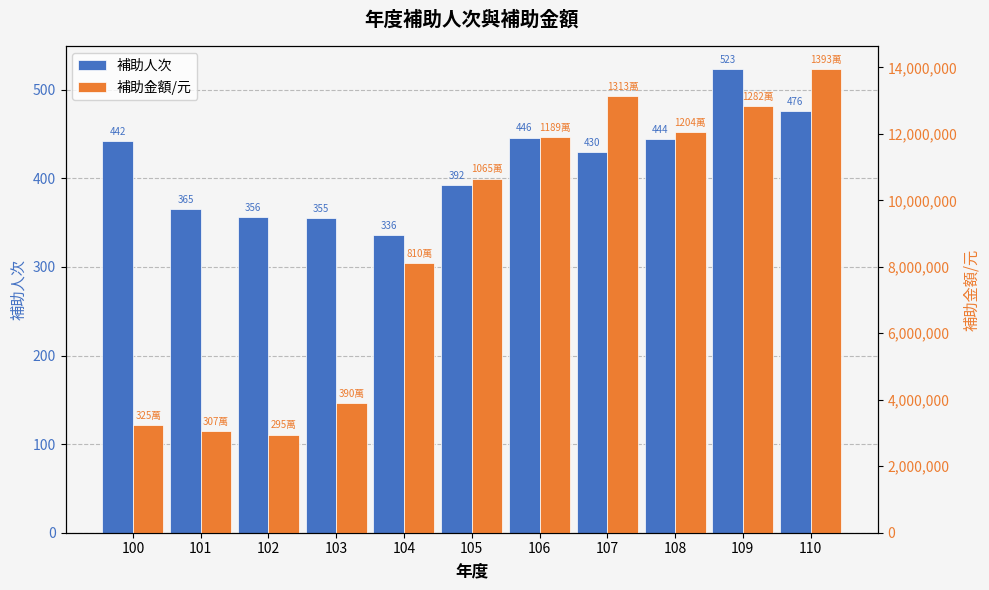

Which category has the lowest value across all series?

104